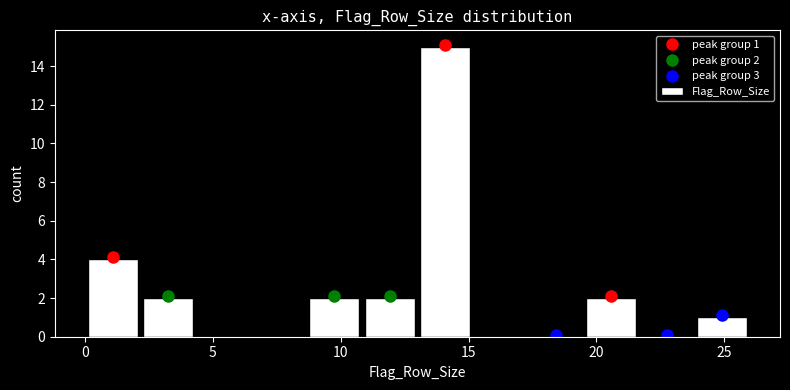

Over which range of the x-axis is the bar tallest?

13.0 to 15.0